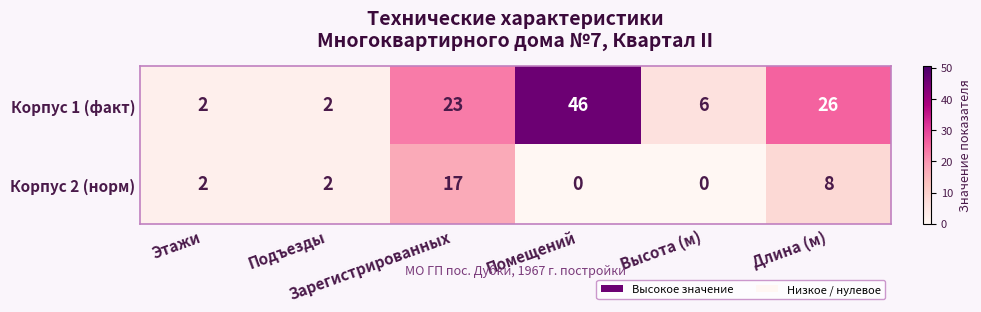

What is the maximum value shown in the chart?

46